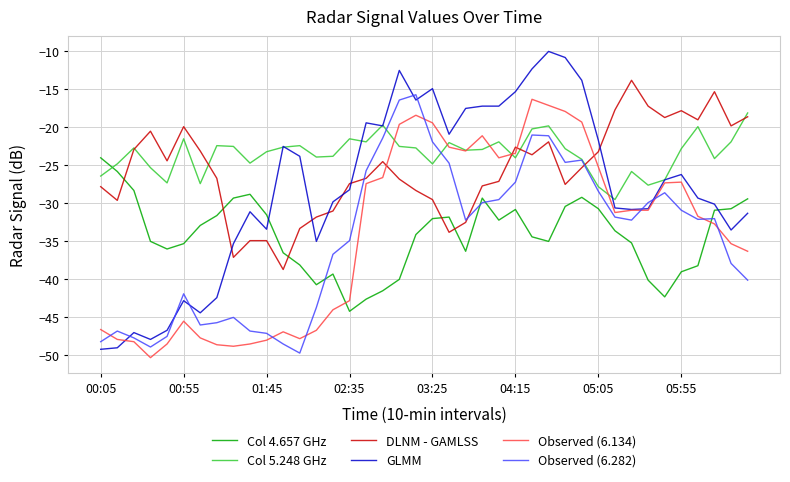

Which series has the largest total across all categories?

Col 5.248 GHz